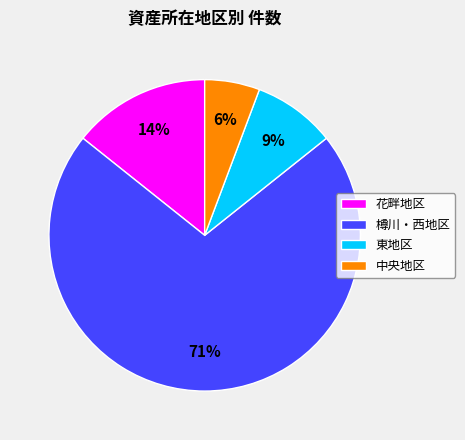

Do 樽川・西地区 and 東地区 together represent more than half of the pie?

Yes